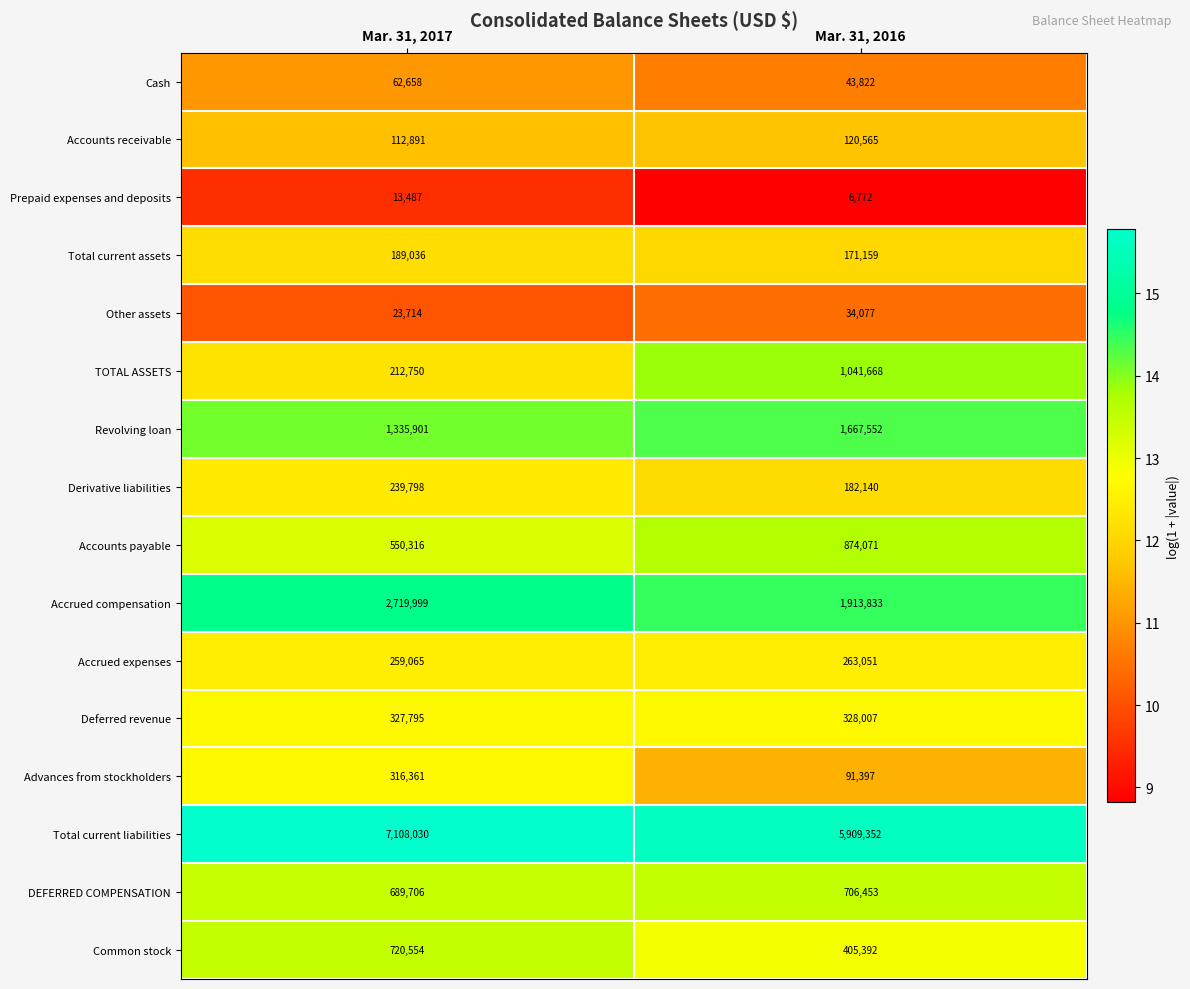

The value of Total current liabilities at Mar. 31, 2016 is 5909352. True or false?

True